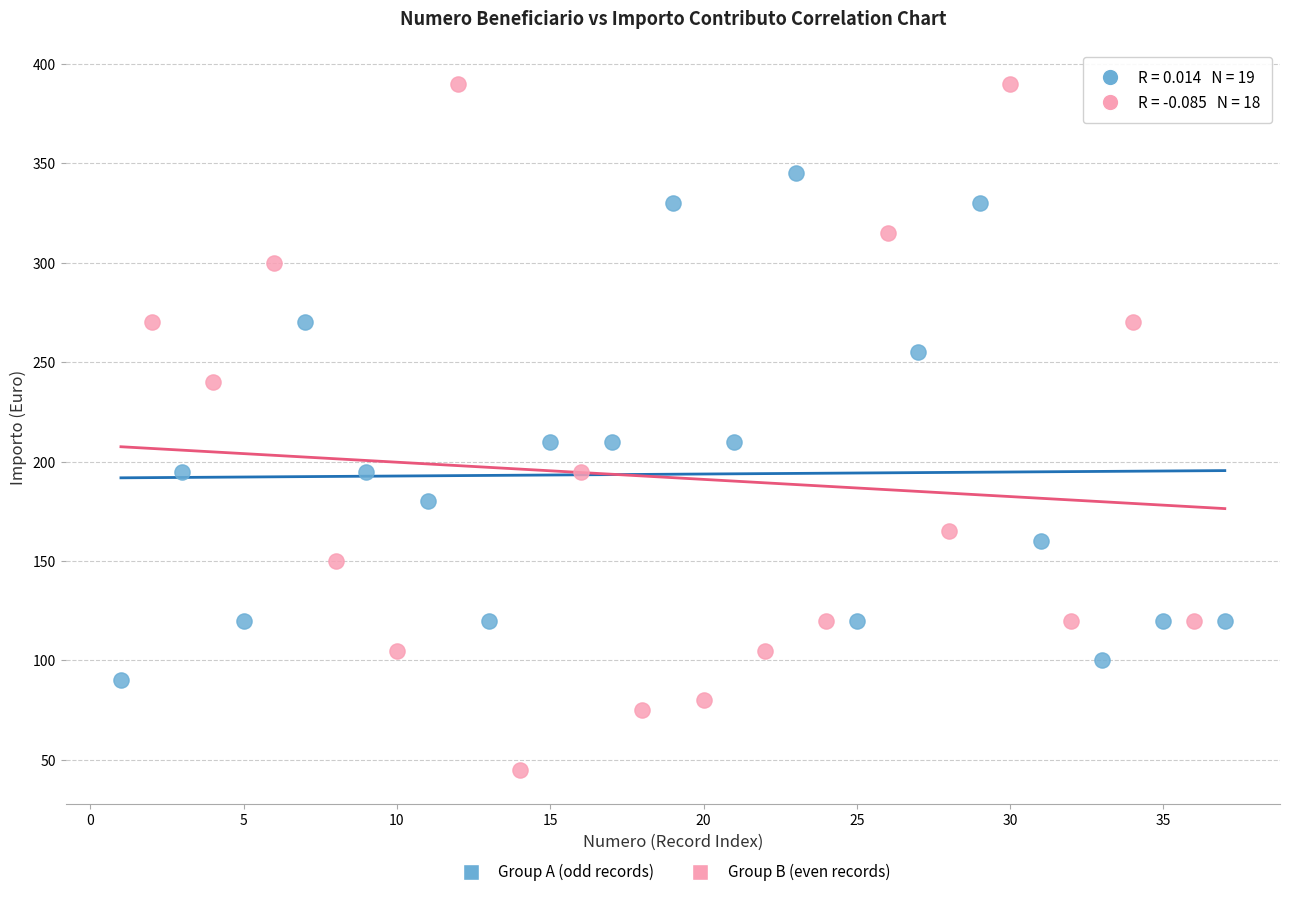

Which series reaches the minimum Y coordinate?

Group B (even records)